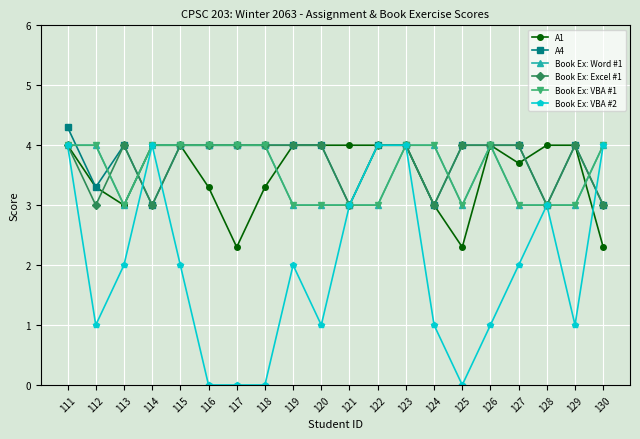

What are all the series names shown in the legend?

A1, A4, Book Ex: Word #1, Book Ex: Excel #1, Book Ex: VBA #1, Book Ex: VBA #2